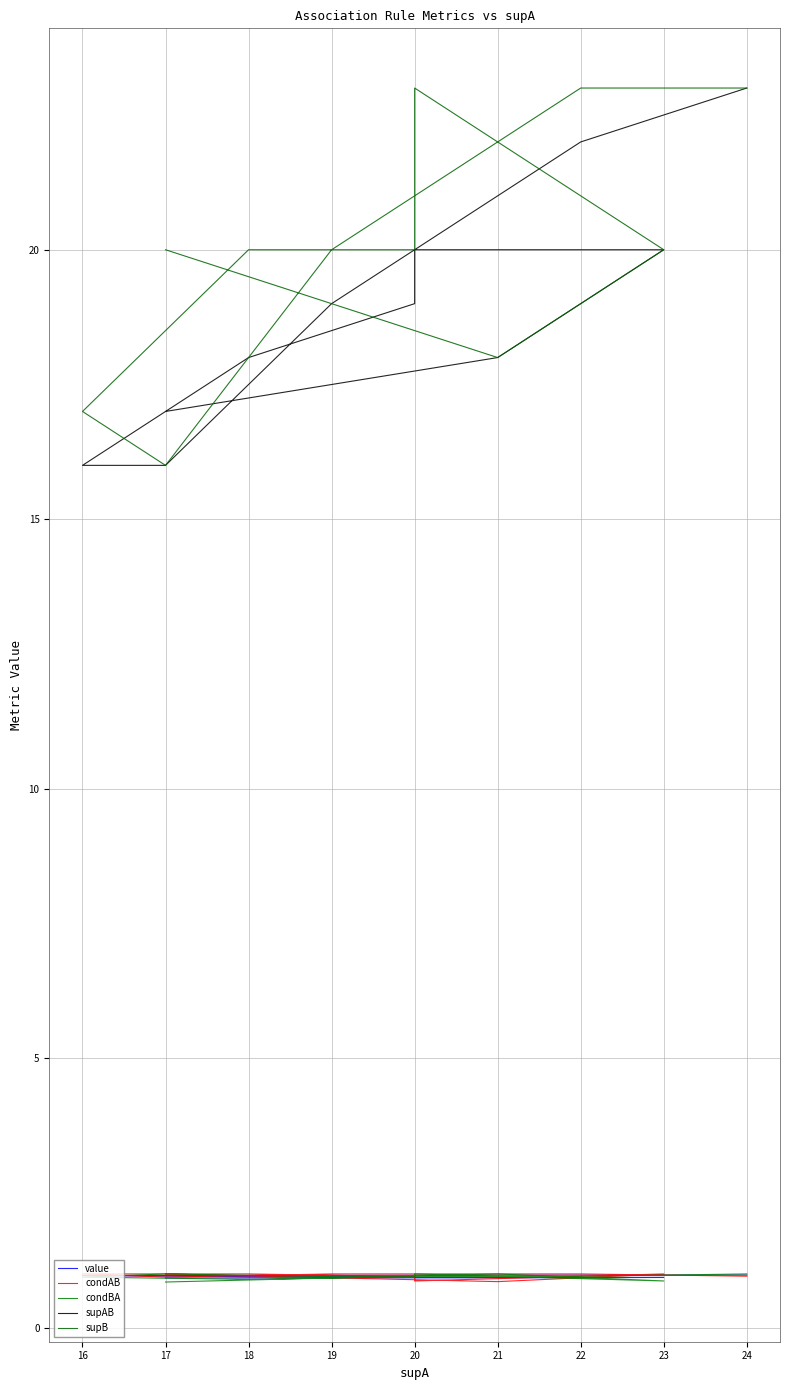

Which series has the largest range (max minus min)?

supAB